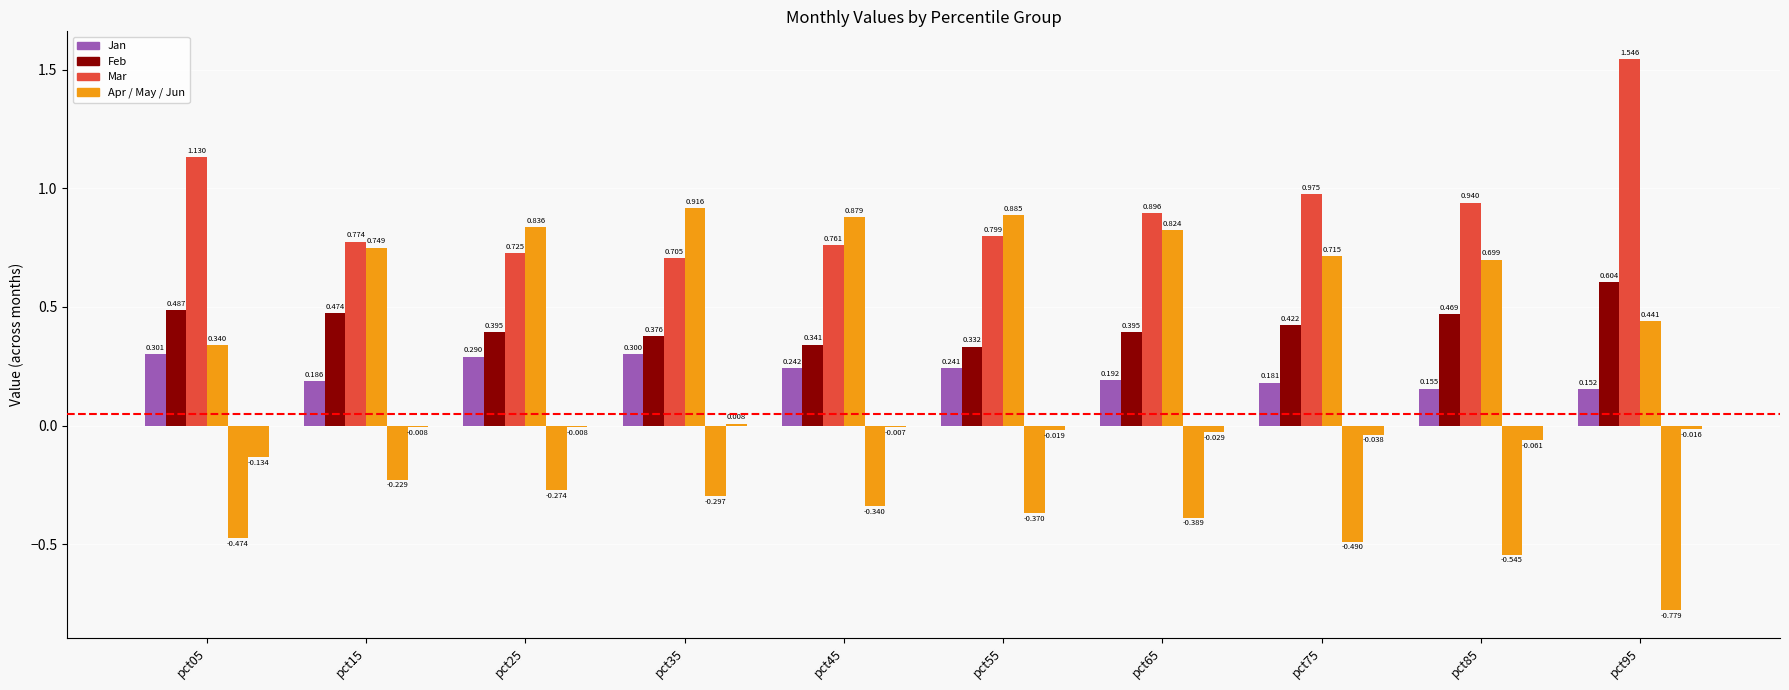

The May series shows -0.3 at pct35. True or false?

True